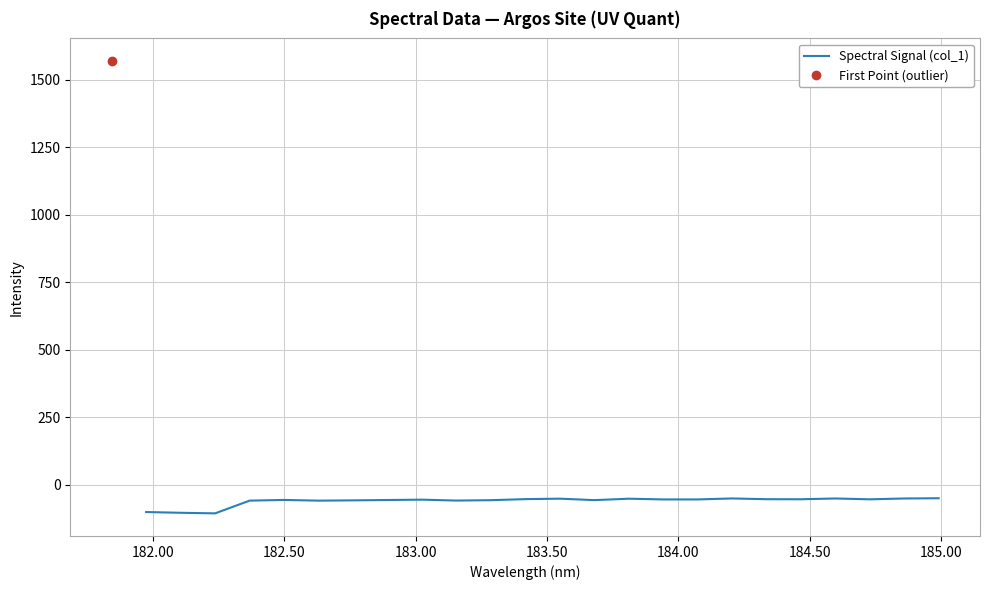

What is the lowest value of the Spectral Signal (col_1) series?

-106.4